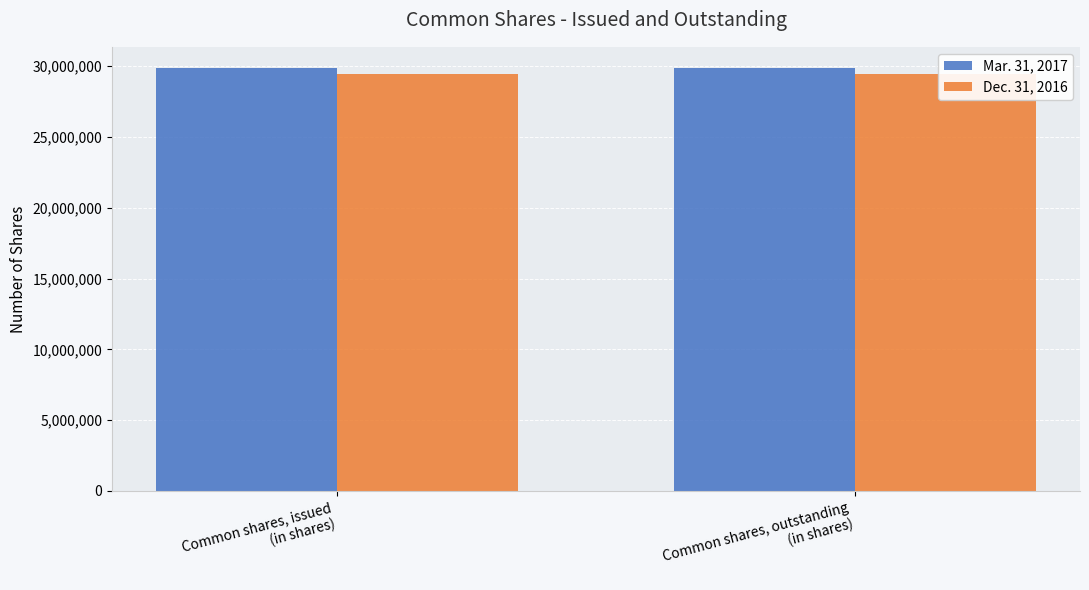

How many bars are there in each group?

2